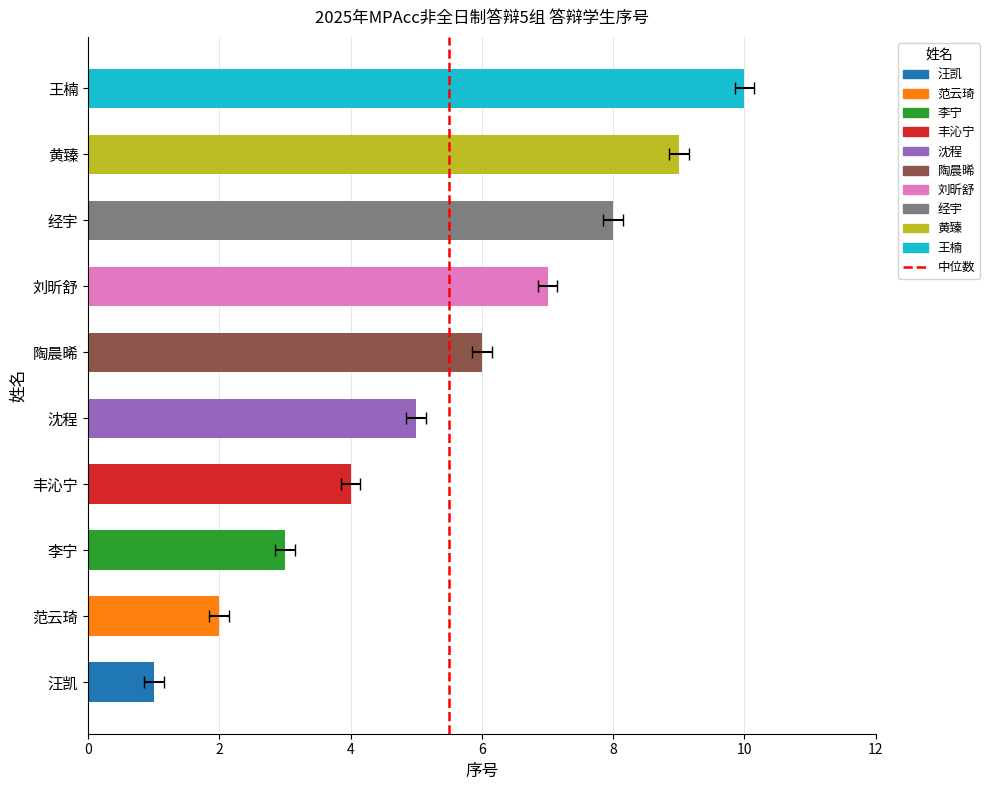

What is the ratio of the value at 沈程 to the value at 汪凯?

5.0